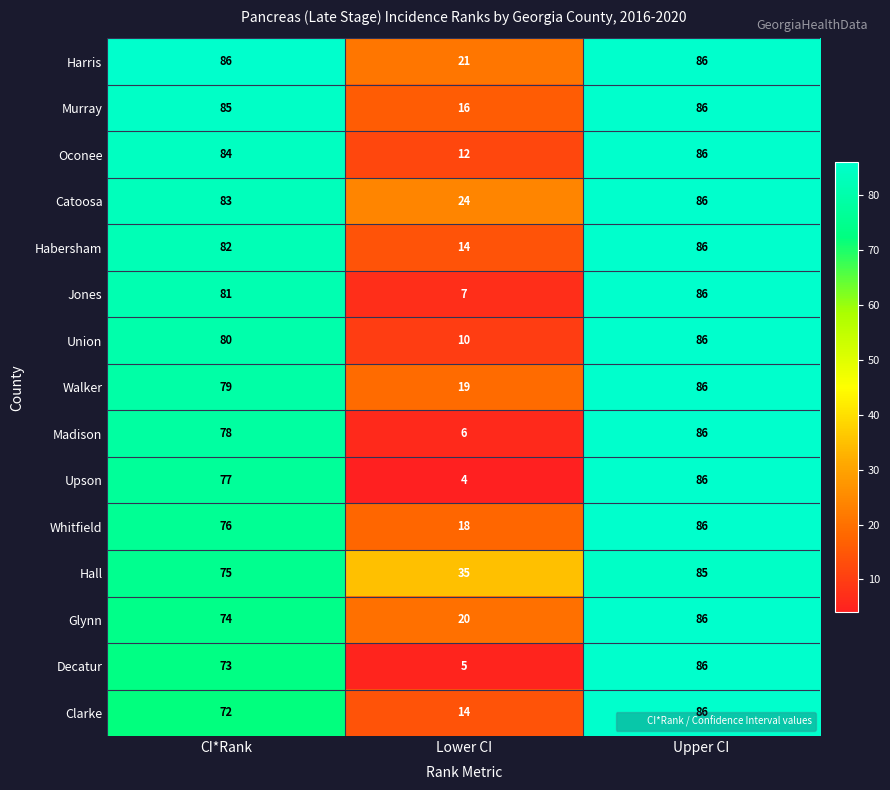

Is it true that Upson equals 43 at CI*Rank?

False